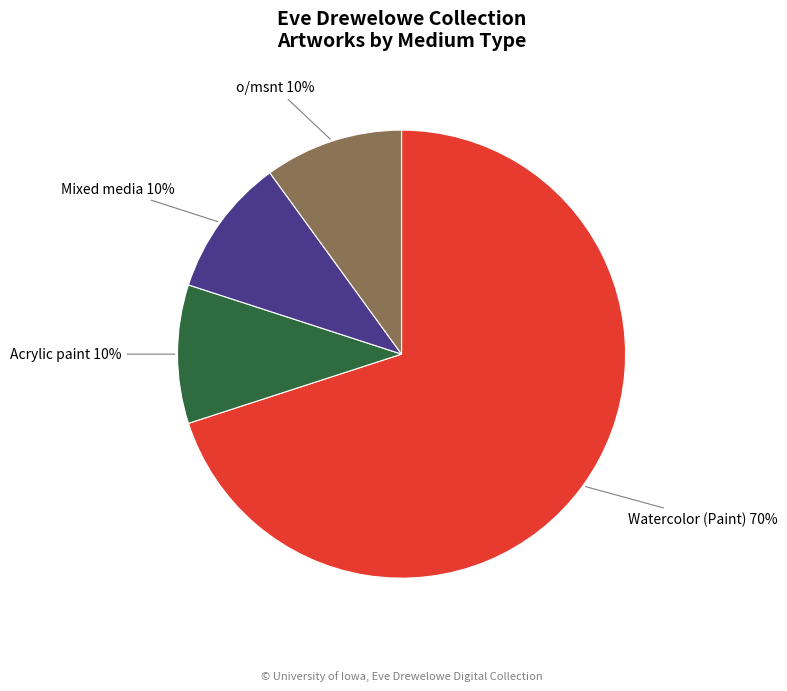

The Acrylic paint slice represents 1% of the pie. True or false?

False